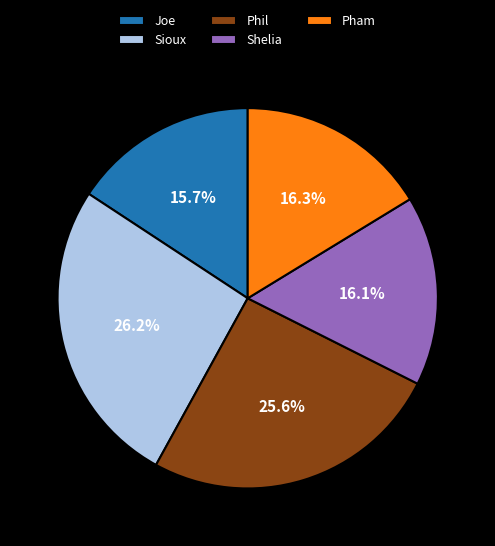

Between Sioux and Phil, which is larger?

Sioux